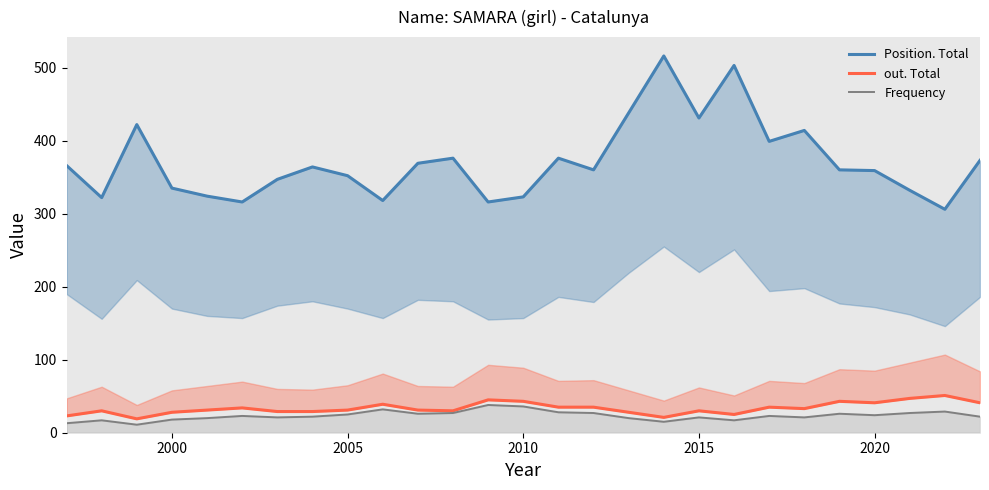

True or false: Frequency (line) and Position. Total (line) intersect in this chart.

False